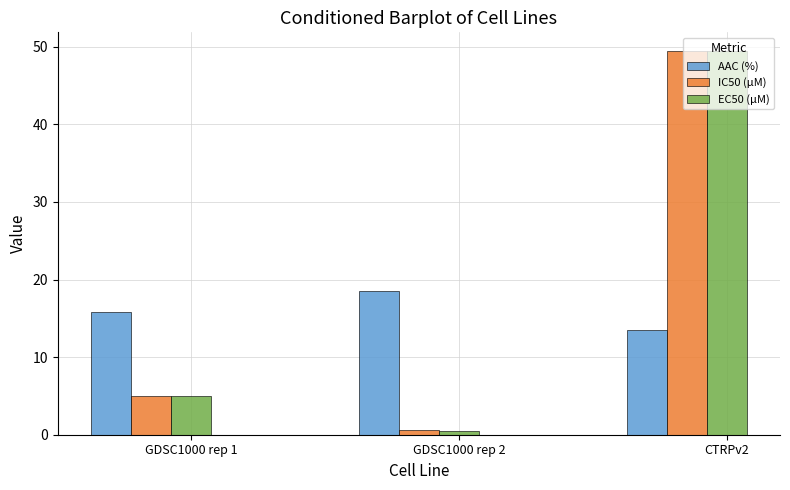

True or false: AAC (%) has a value of 7.1 at GDSC1000 rep 1.

False